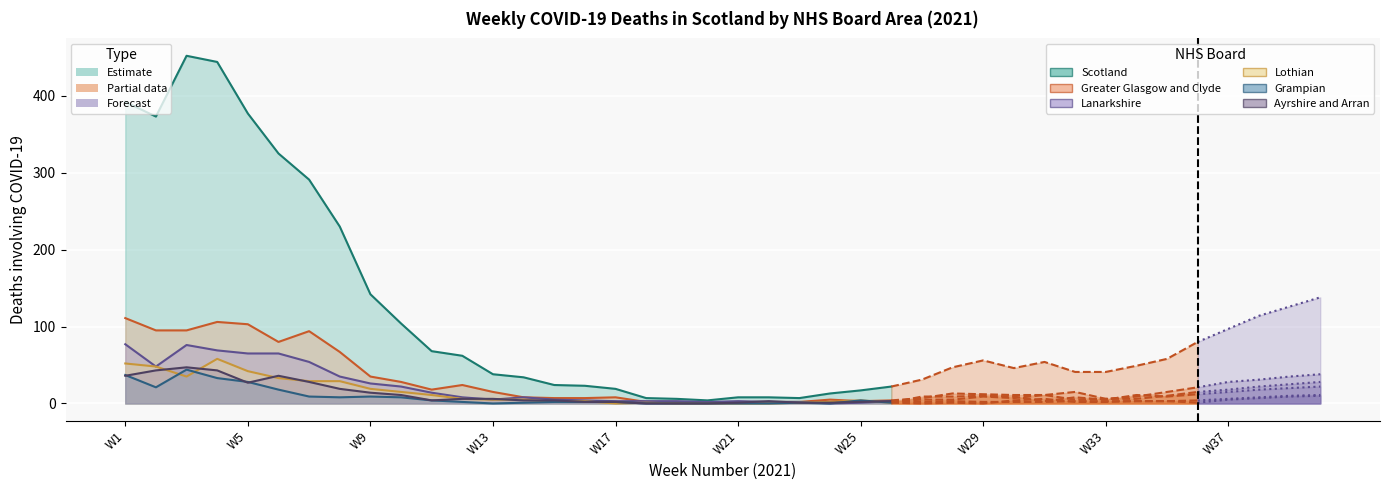

Which has a higher value, W25 or W9?

W9